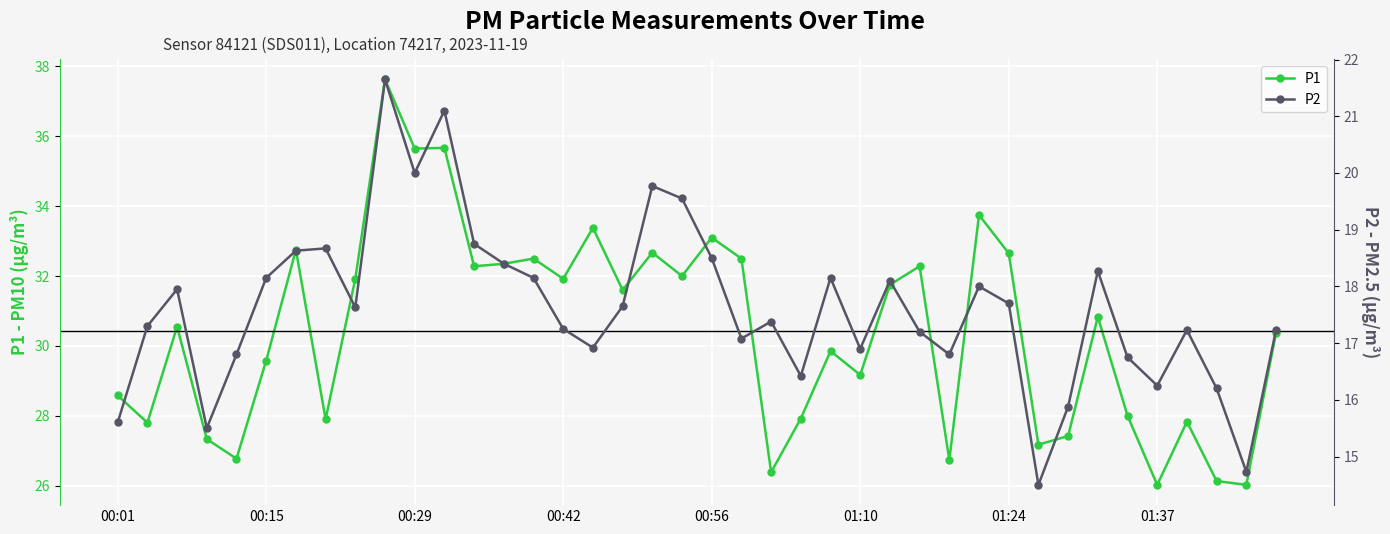

What is the difference between the second highest and minimum values in the P2 series?

6.6